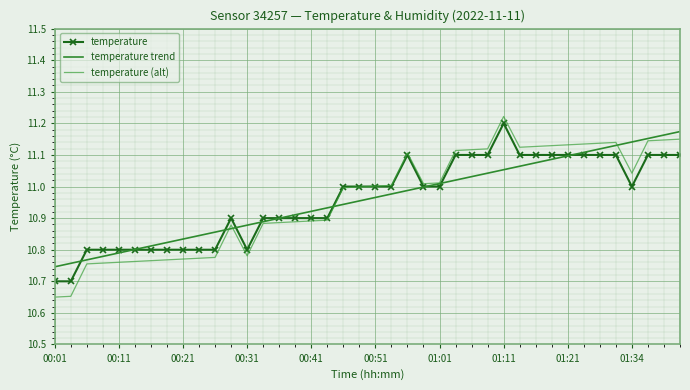

What are all the series names shown in the legend?

temperature, temperature trend, temperature (alt)